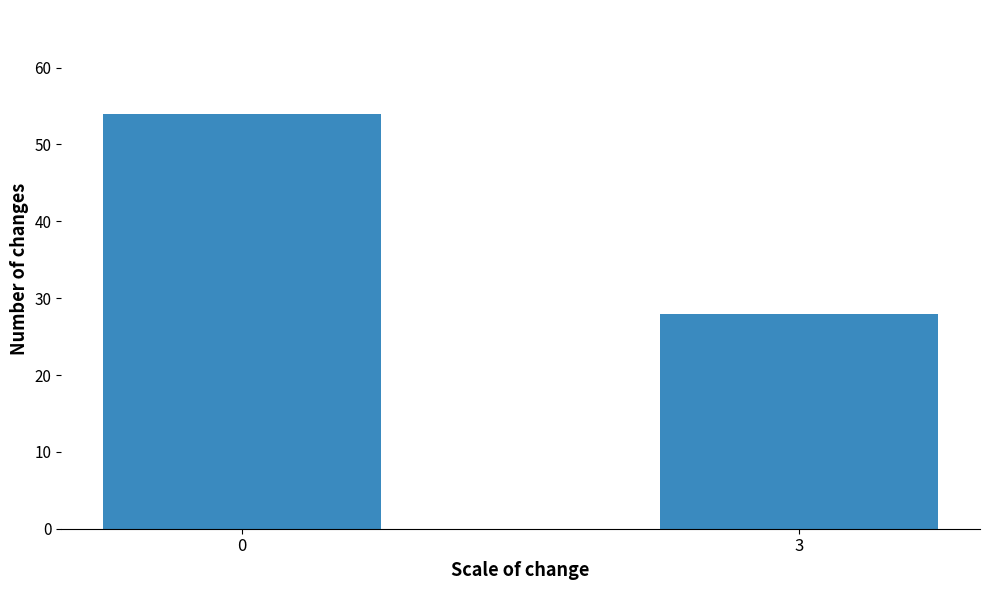

Reading left to right, transcribe all the data shown in this chart.

0=54	3=28